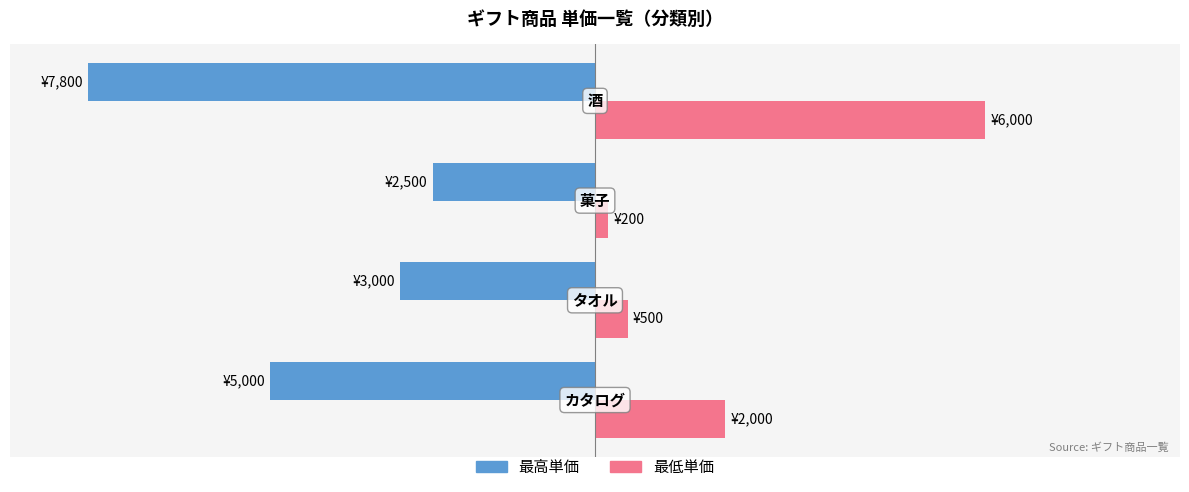

What is the minimum value for 最高単価?

-7800